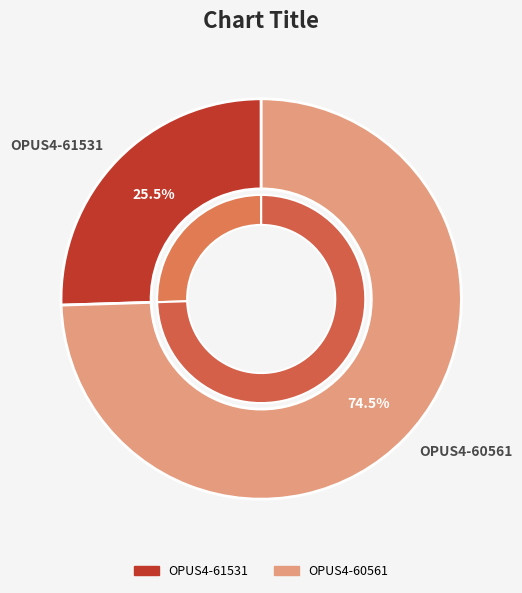

What percentage is the OPUS4-61531 slice, to the nearest percent?

25%